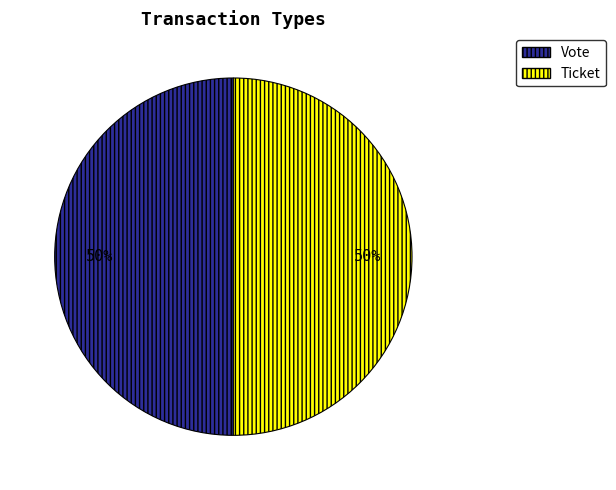

How many slices are in this pie chart?

2